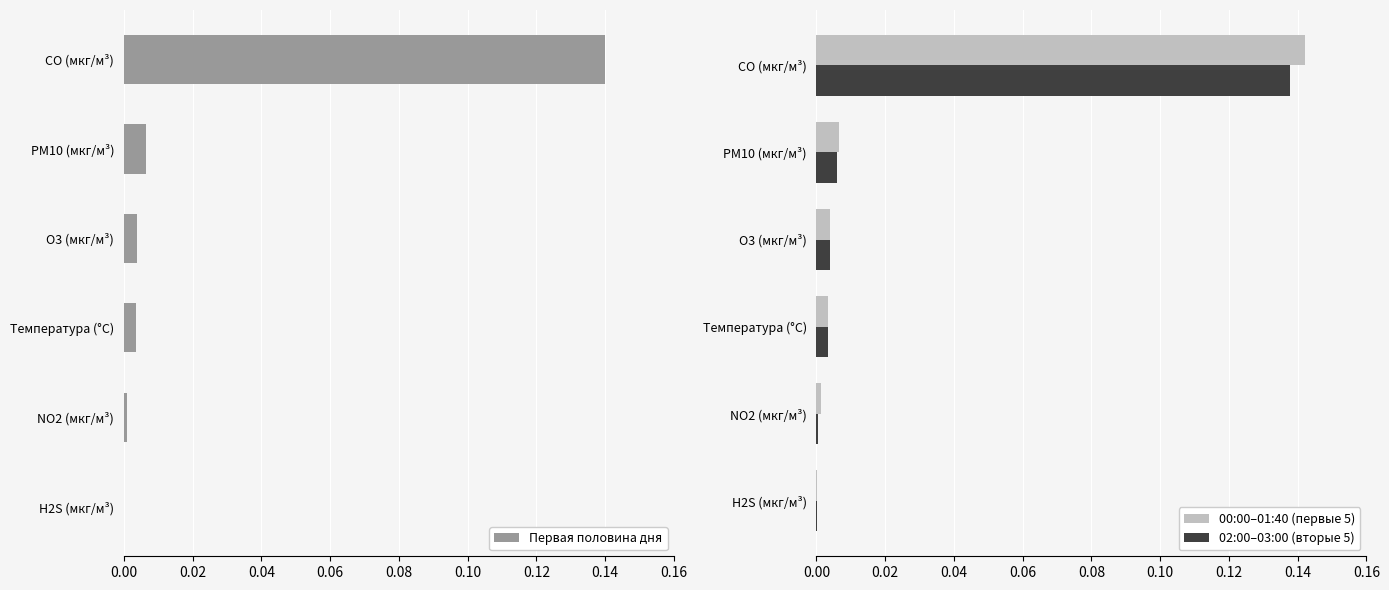

At which label does 00:00–01:40 (первые 5) reach its peak?

CO (мкг/м³)